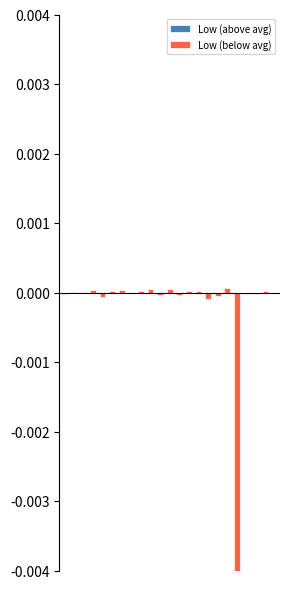

At how many categories does at least one series exceed 0?

12